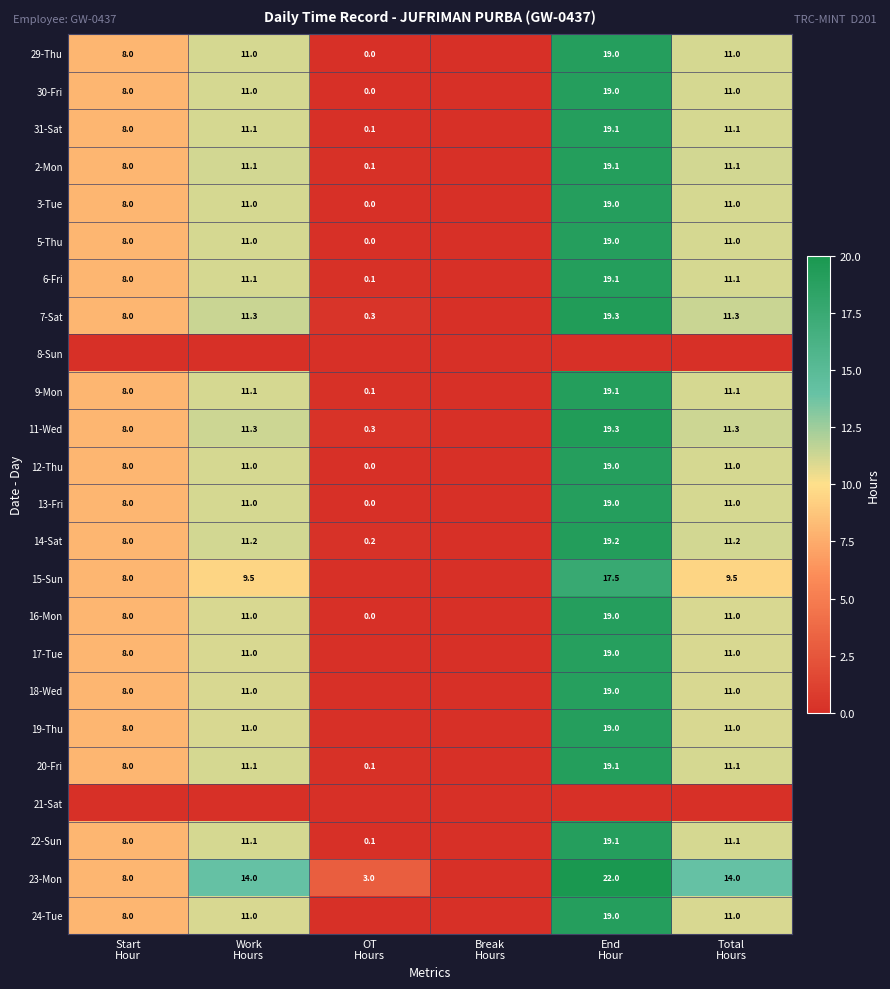

The 12-Thu series shows 0.0 at OT Hours. True or false?

True